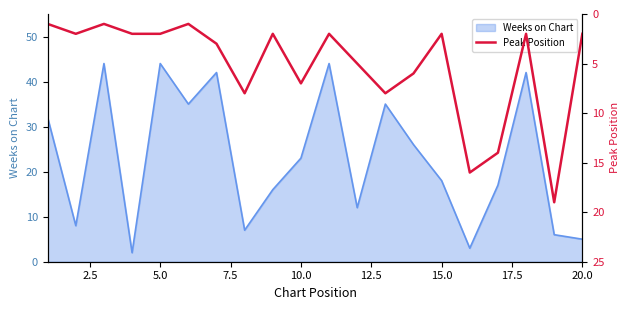

How many points are lower than both their immediate neighbors (excluding endpoints)?

6